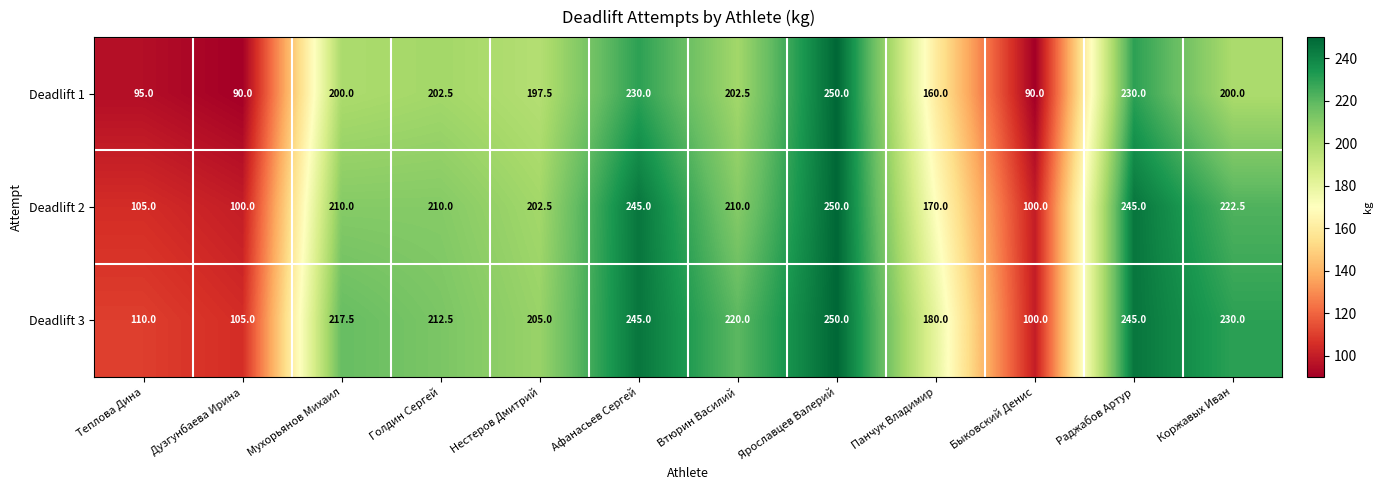

What is the approximate value of Deadlift 1 at Мухорьянов Михаил?

200.0